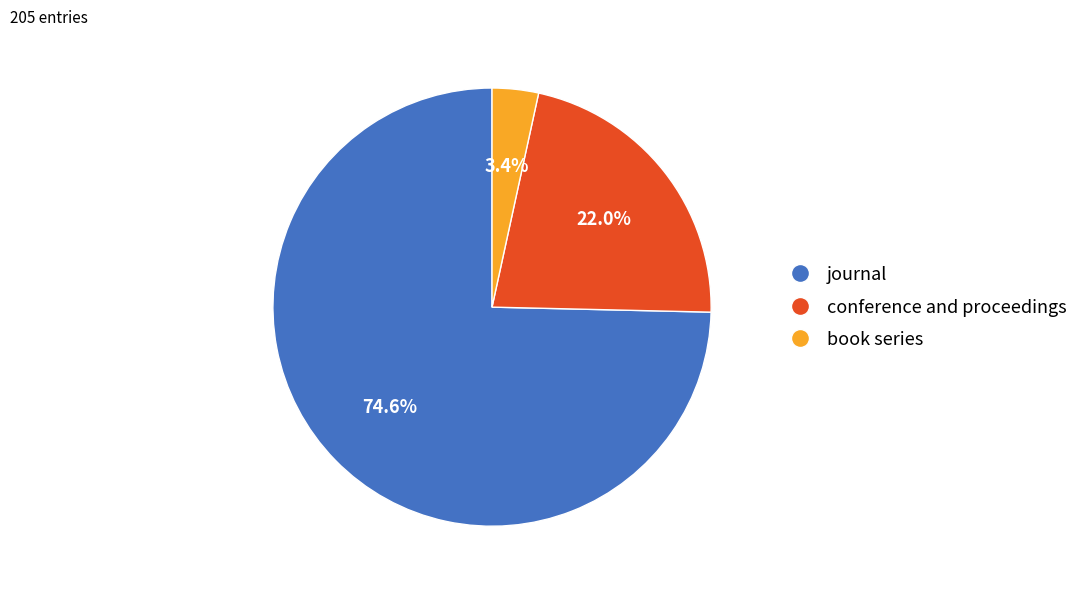

To the nearest percent, what is the average slice percentage?

33%